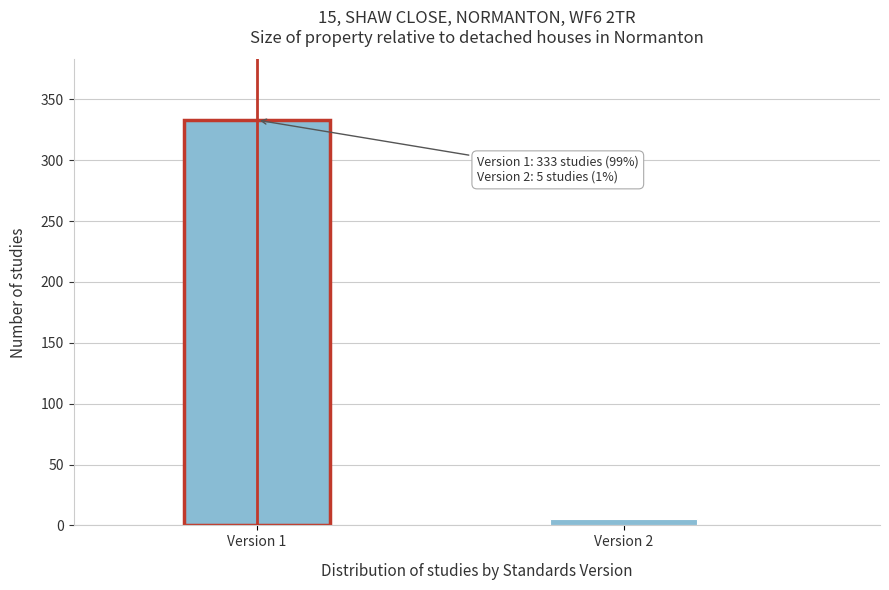

Reading left to right, extract all data points from this chart.

Version 1=333	Version 2=5